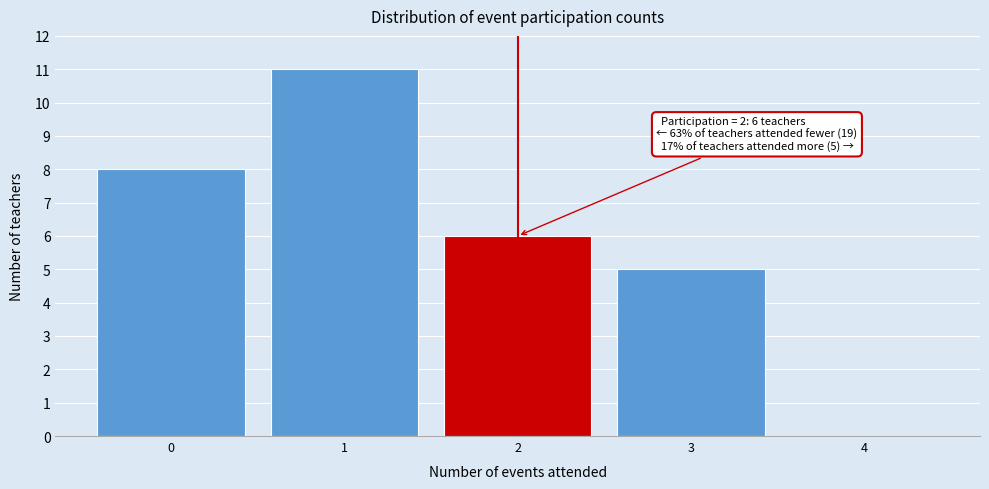

Over which range of the x-axis is the bar tallest?

0.5 to 1.5